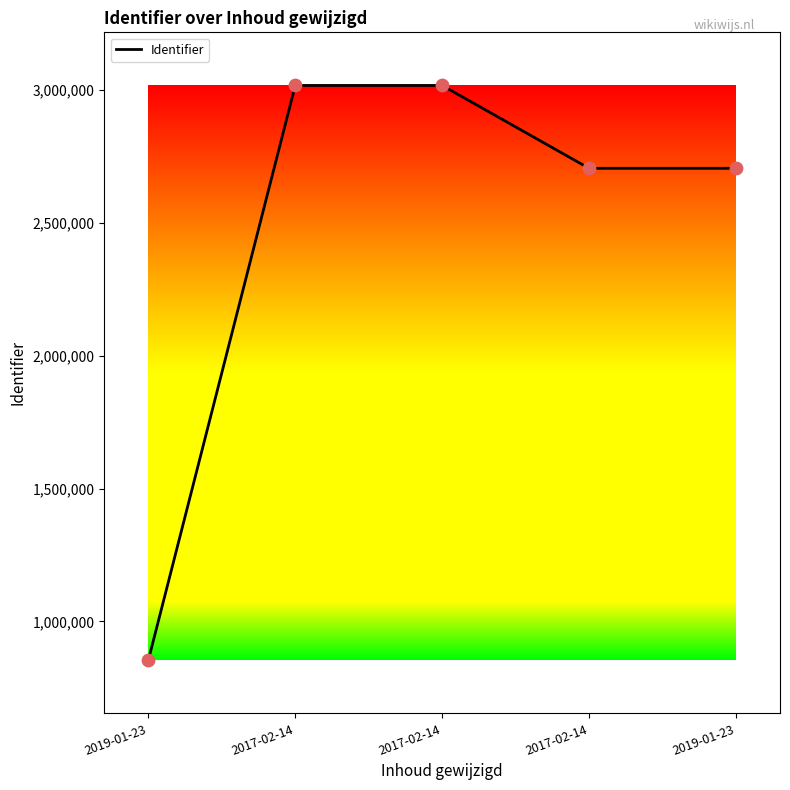

What is the change in value from 2019-01-23 to 2017-02-14?

+2163703